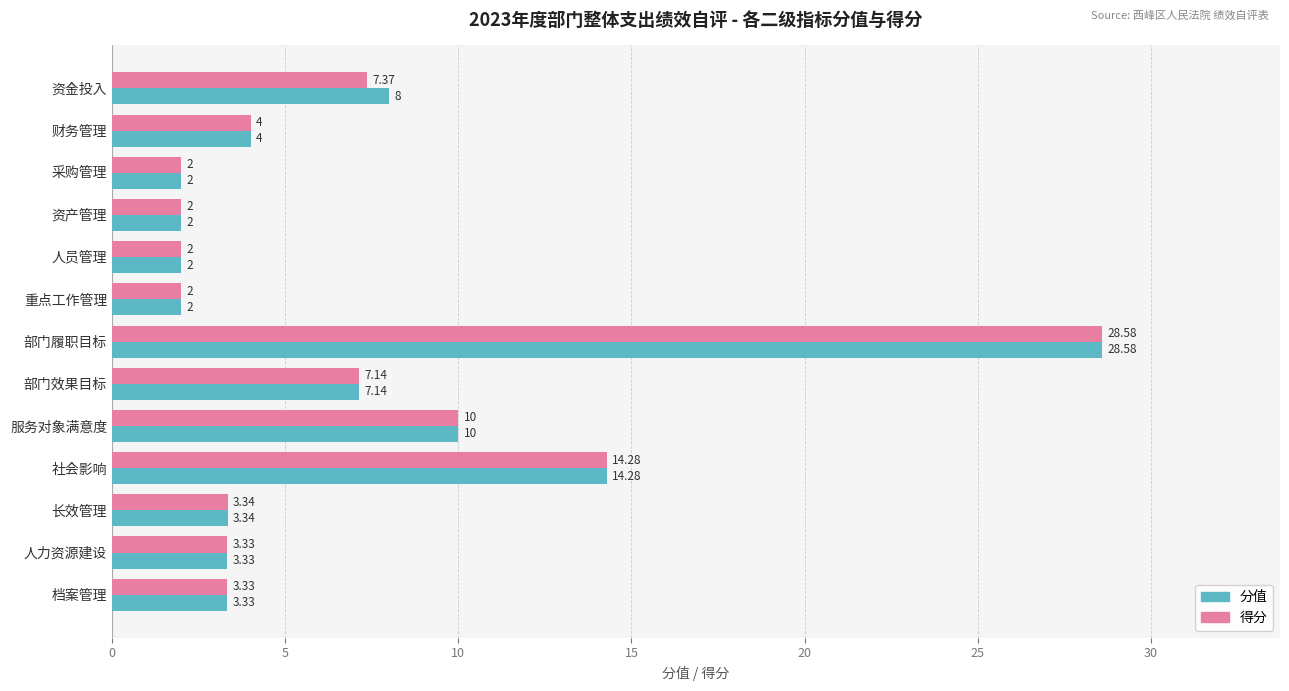

At which label is 分值 closest to 15?

社会影响